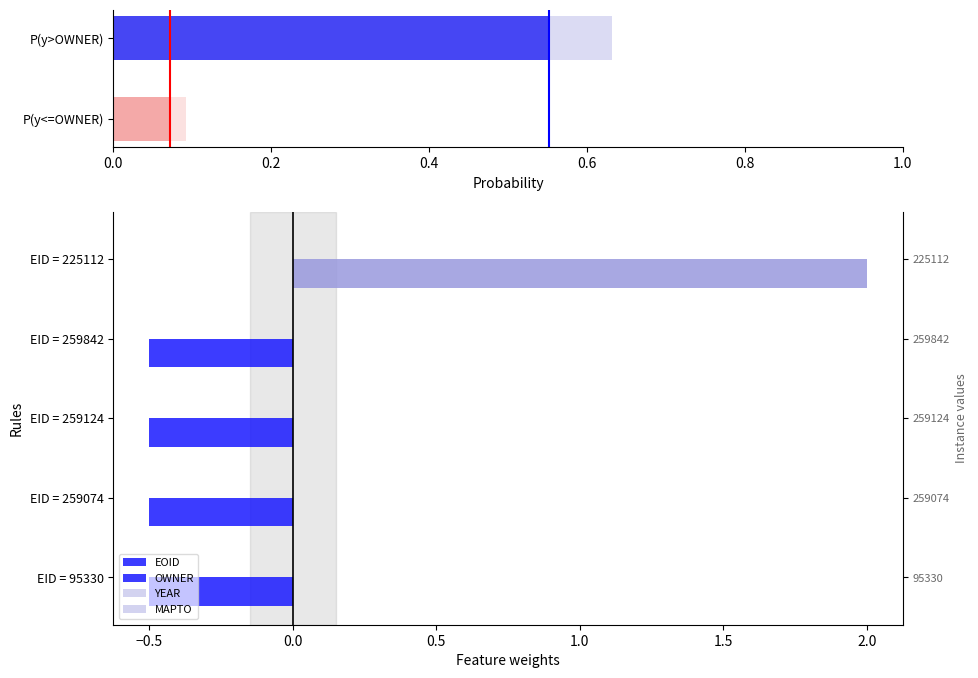

What is the difference between the EOID values at EID = 95330 and EID = 225112?

2.5